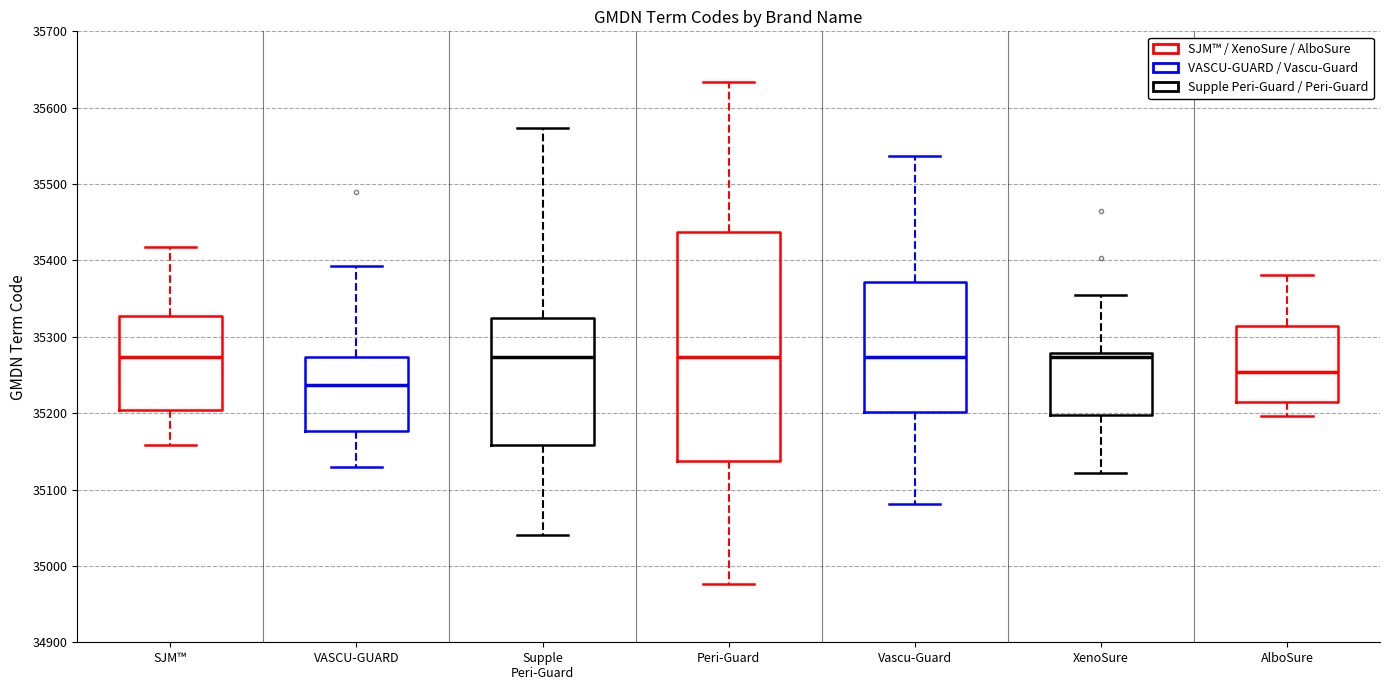

Comparing the boxes themselves (not the whiskers), which one is the tallest?

Peri-Guard